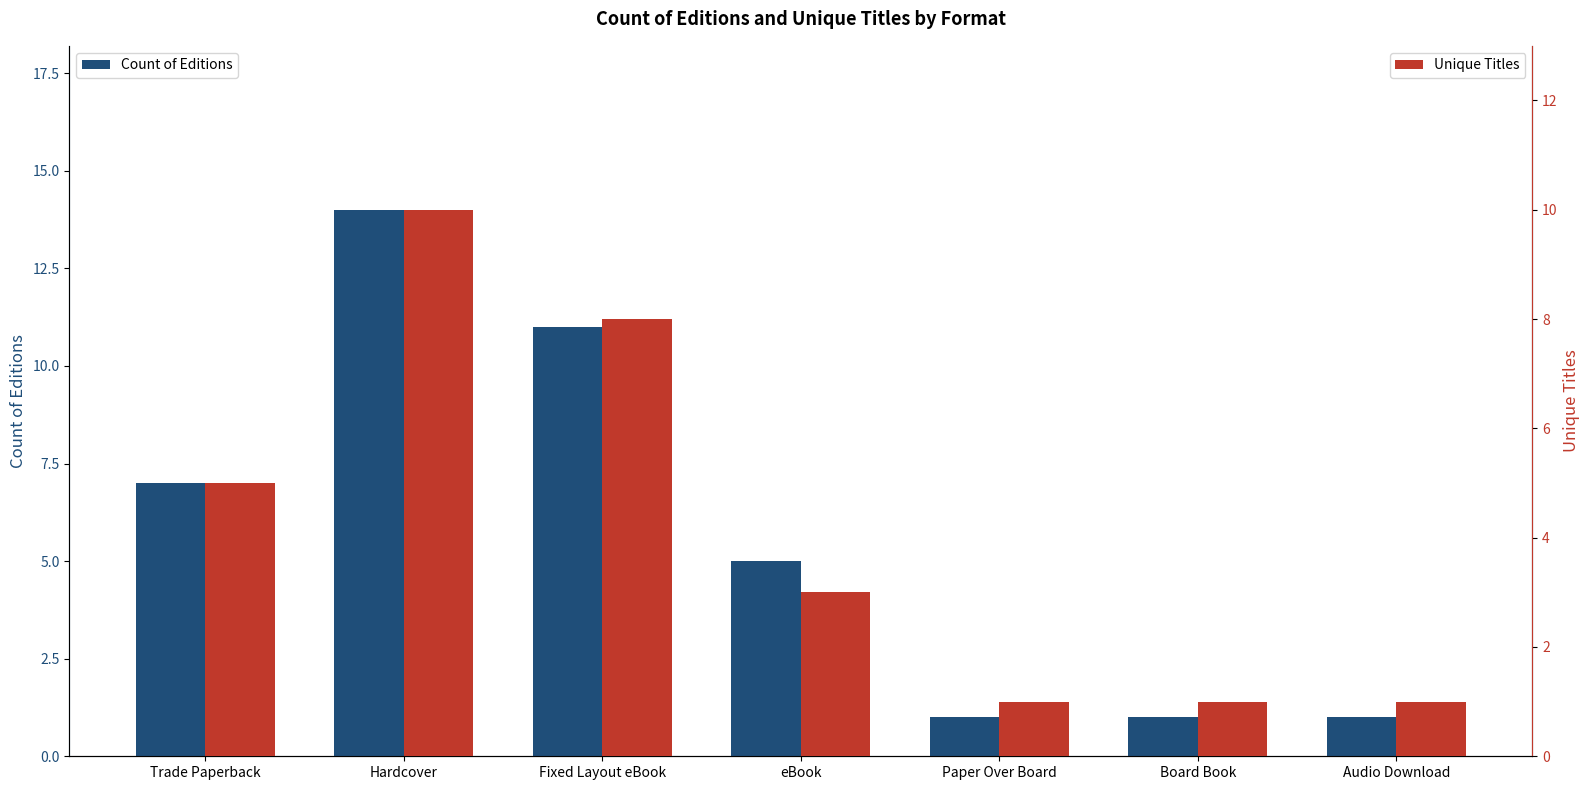

Is the value of Count of Editions at Paper Over Board greater than the value of Unique Titles at Board Book?

No